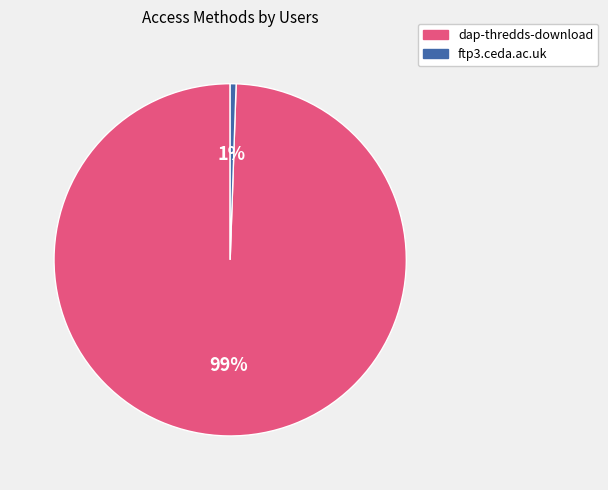

What is the smallest slice in the pie chart?

ftp3.ceda.ac.uk